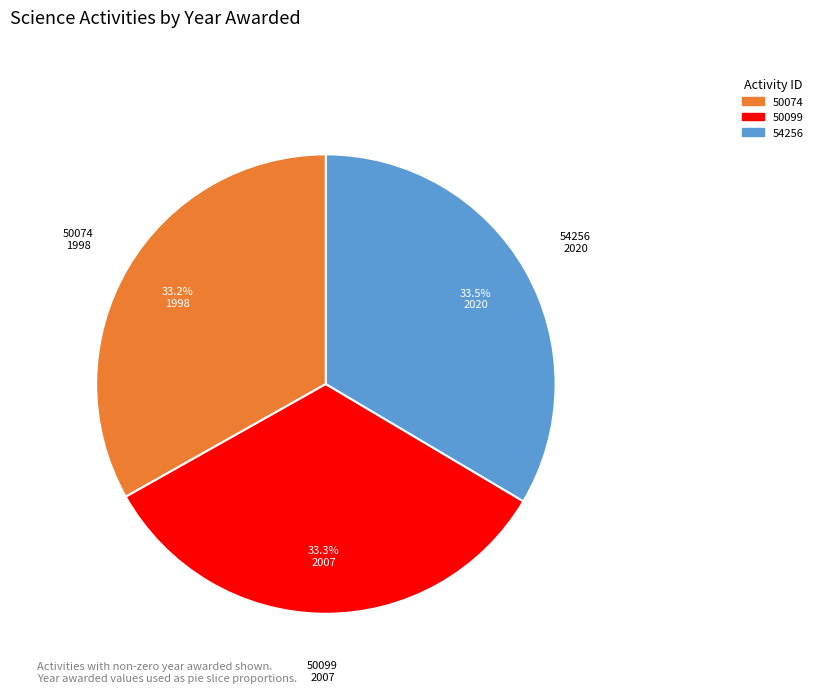

To the nearest percent, what is the difference between the largest and smallest slice percentages?

0%